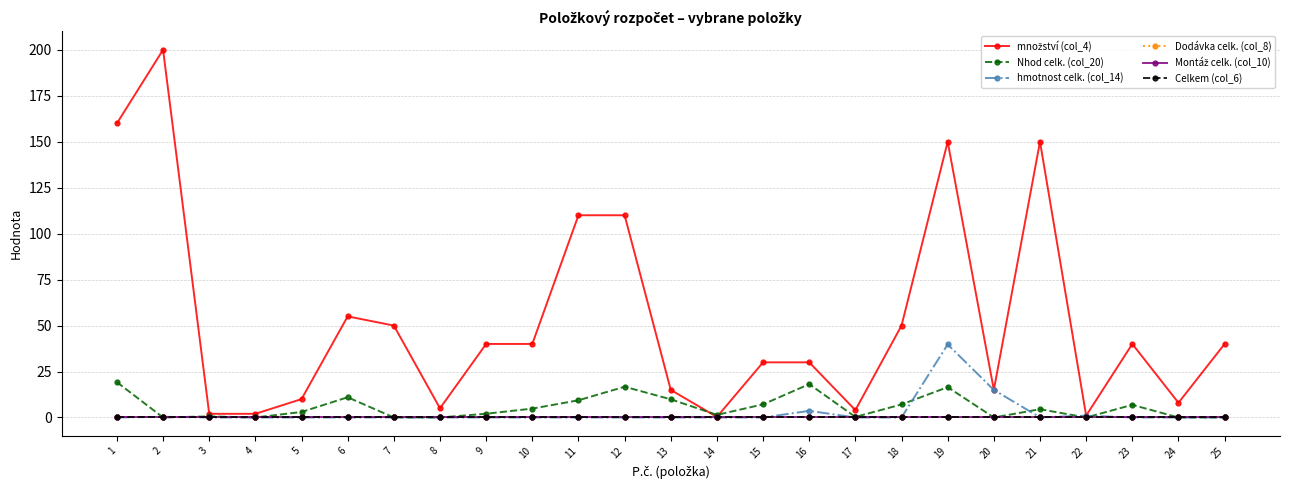

Is this an area chart (filled region under the line)?

No